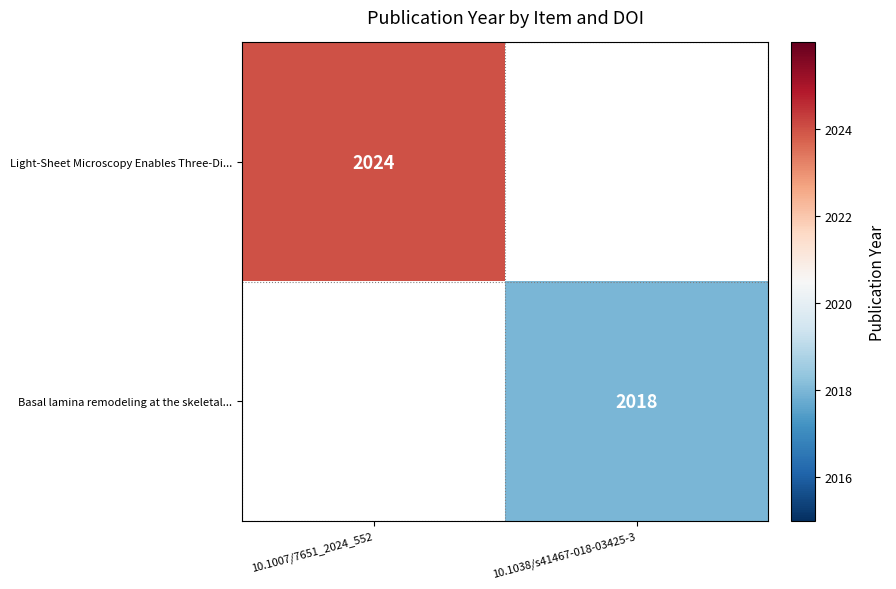

Which has a higher value, 10.1038/s41467-018-03425-3 or 10.1007/7651_2024_552?

10.1007/7651_2024_552